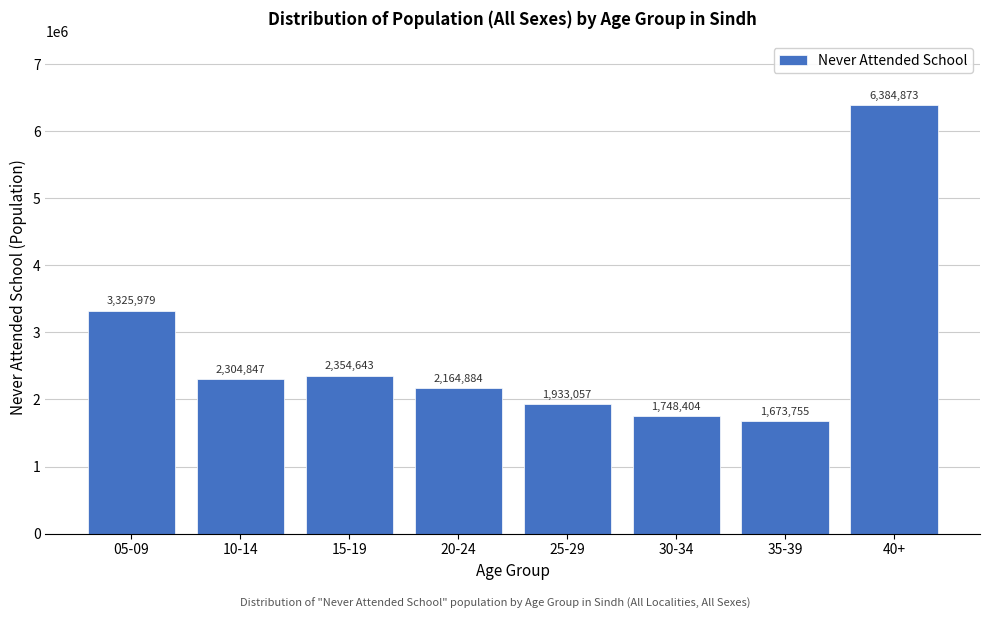

Reading left to right, what are all the values shown in this chart?

3325979	2304847	2354643	2164884	1933057	1748404	1673755	6384873